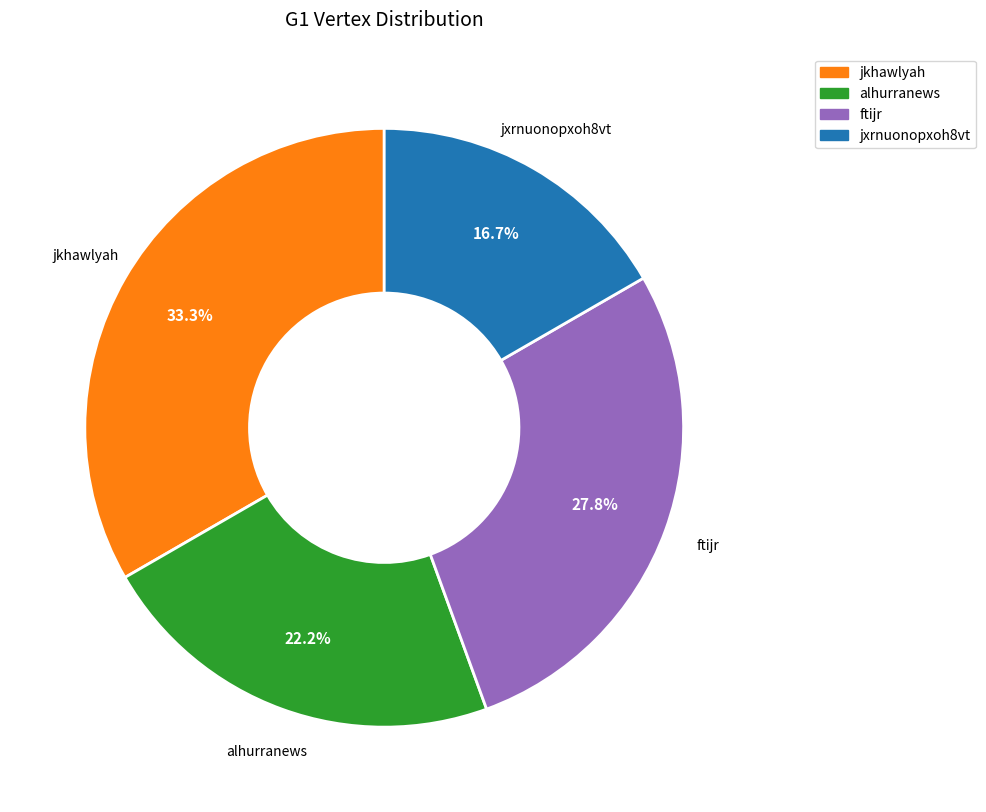

Rank the categories by value from lowest to highest.

jxrnuonopxoh8vt, alhurranews, ftijr, jkhawlyah